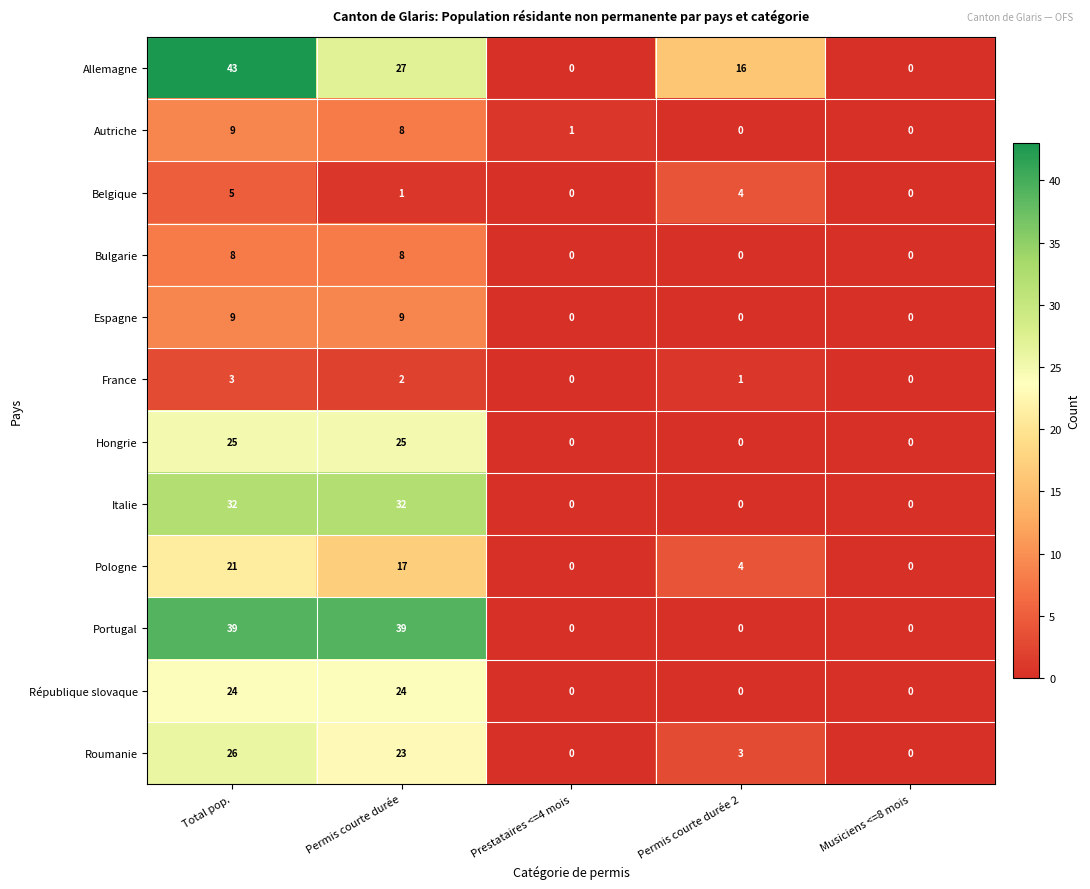

Between Total pop. and Permis courte durée 2, which series saw the biggest shift?

Portugal